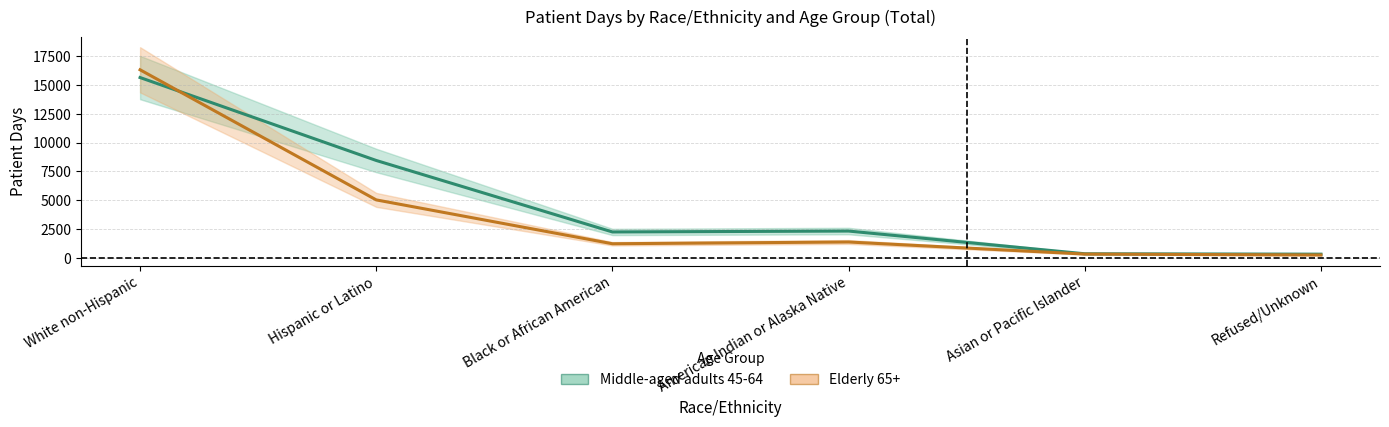

Where is Elderly 65+ nearest to the value 8288?

Hispanic or Latino